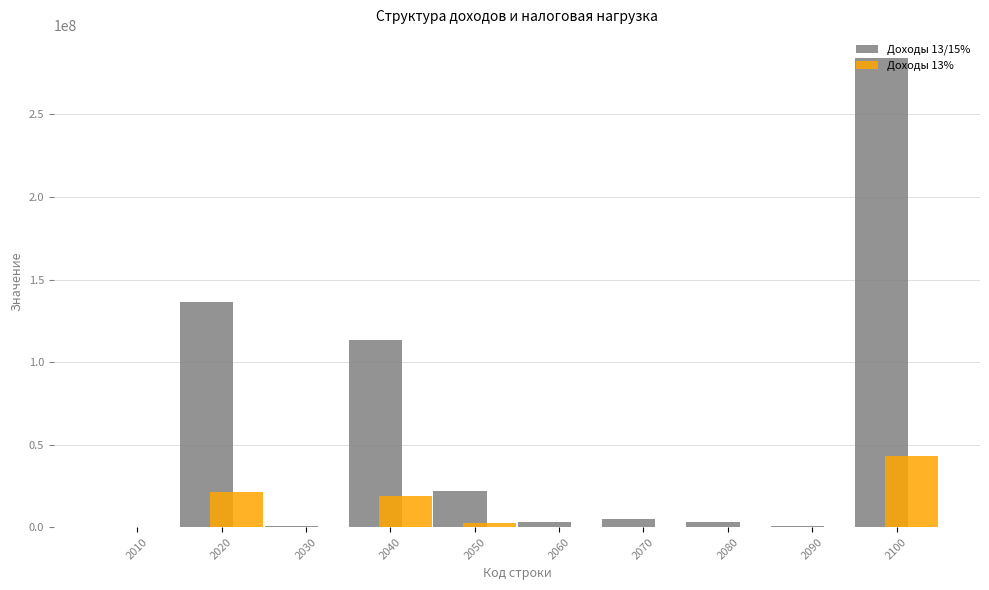

Which series has the largest total across all categories?

Доходы 13/15%